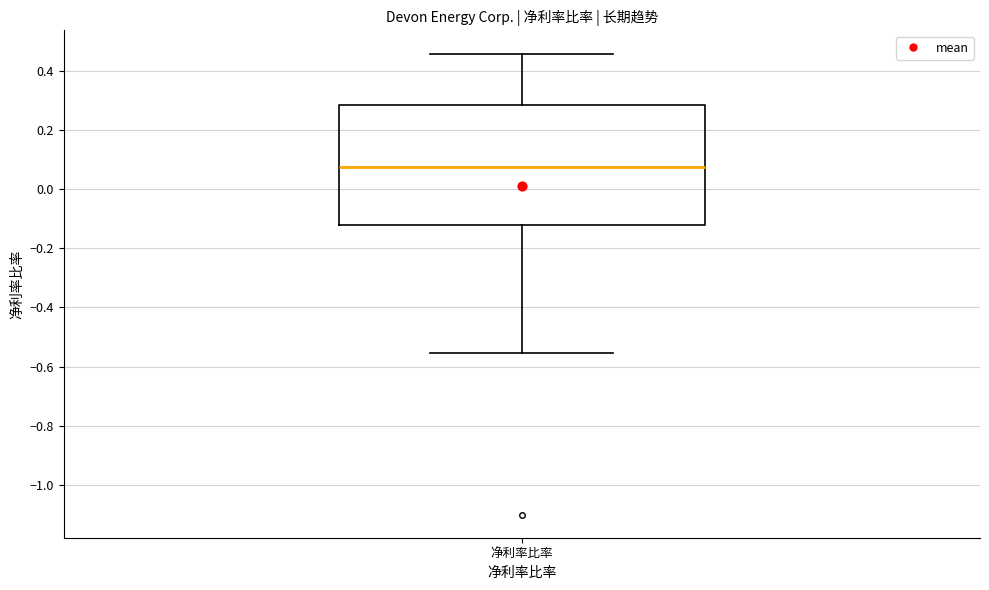

Transcribe this box plot: give where the median line is, the range the box spans, and where the two whiskers end, as read against the y-axis. The values are not printed on the chart, so give them approximately, as read against the axis.

median 0.08, box -0.12 to 0.28, whiskers -0.56 to 0.46